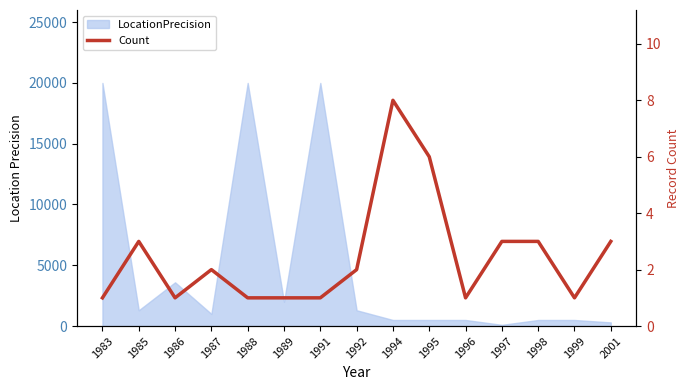

Reading left to right, list all the values displayed in this chart.

1983=1	1985=3	1986=1	1987=2	1988=1	1989=1	1991=1	1992=2	1994=8	1995=6	1996=1	1997=3	1998=3	1999=1	2001=3